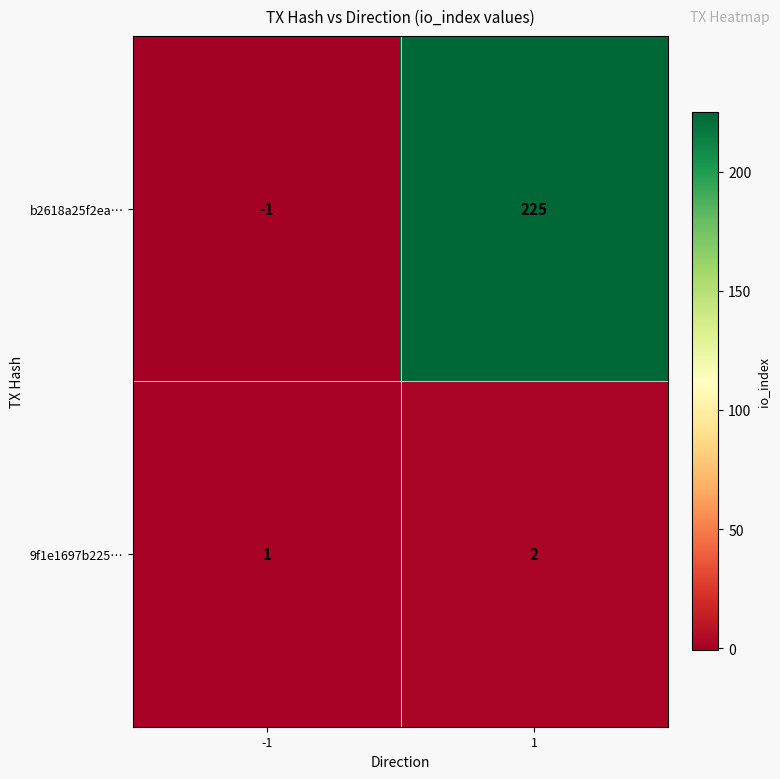

Reading left to right, extract all data points from this chart.

b2618a25f2ea…: -1=-1	1=225
9f1e1697b225…: -1=1	1=2